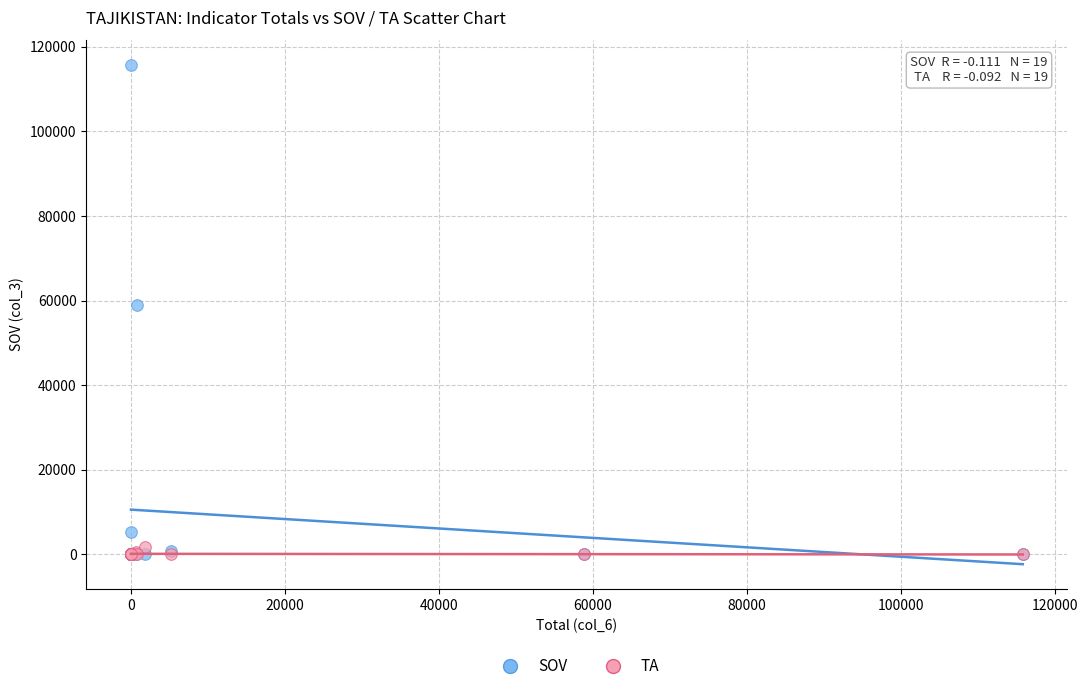

Which series reaches the maximum Y coordinate?

SOV